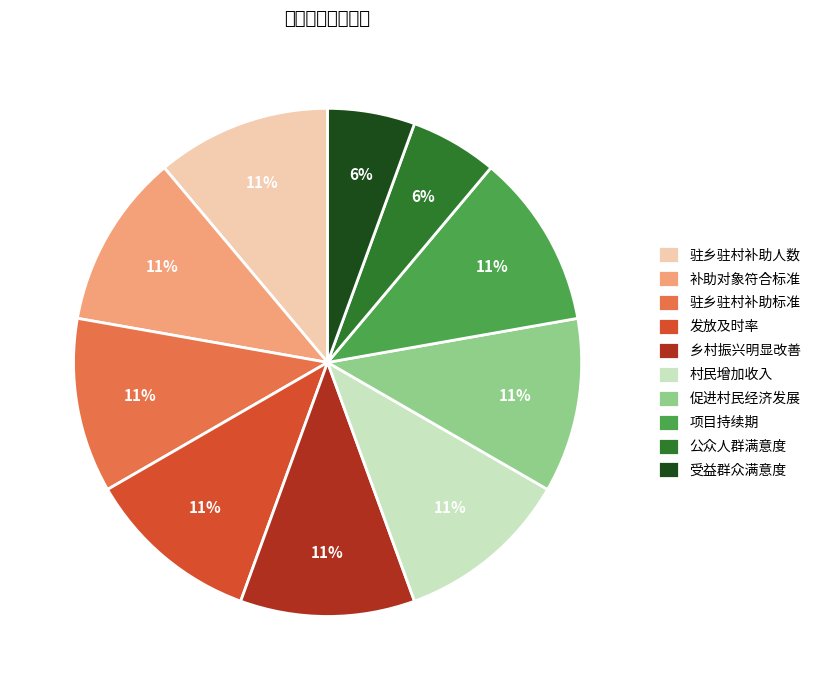

Count the number of slices in the pie.

10